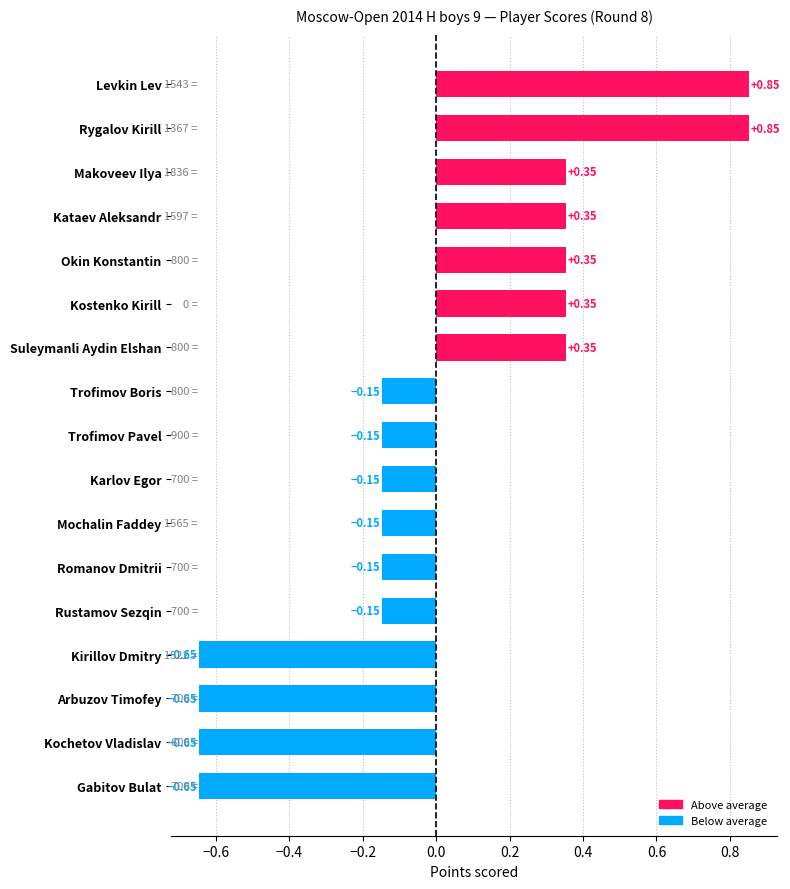

What is the label of the 5th bar from the top?

Okin Konstantin